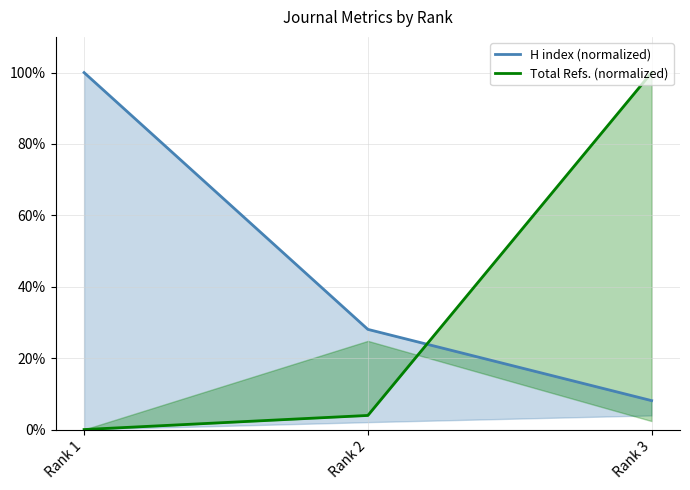

Which series has the largest total across all categories?

H index (normalized)